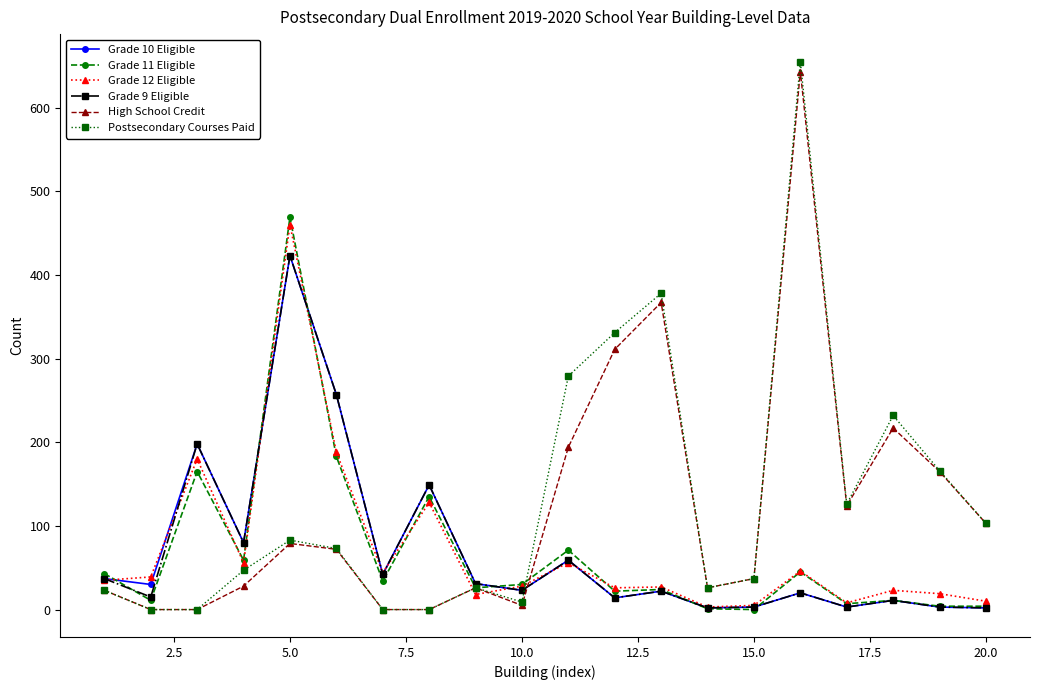

How many data points in Postsecondary Courses Paid are less than 73?

10